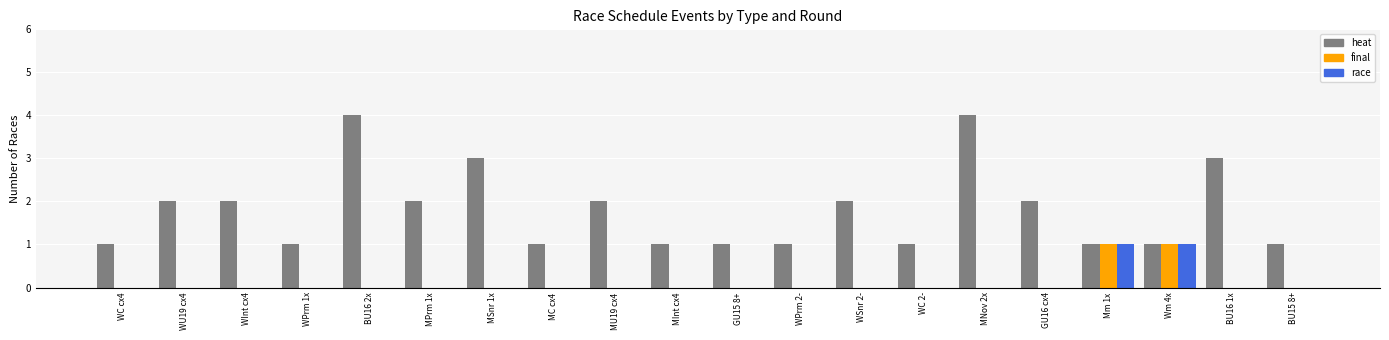

True or false: final has a value of 1 at Wm 4x.

True